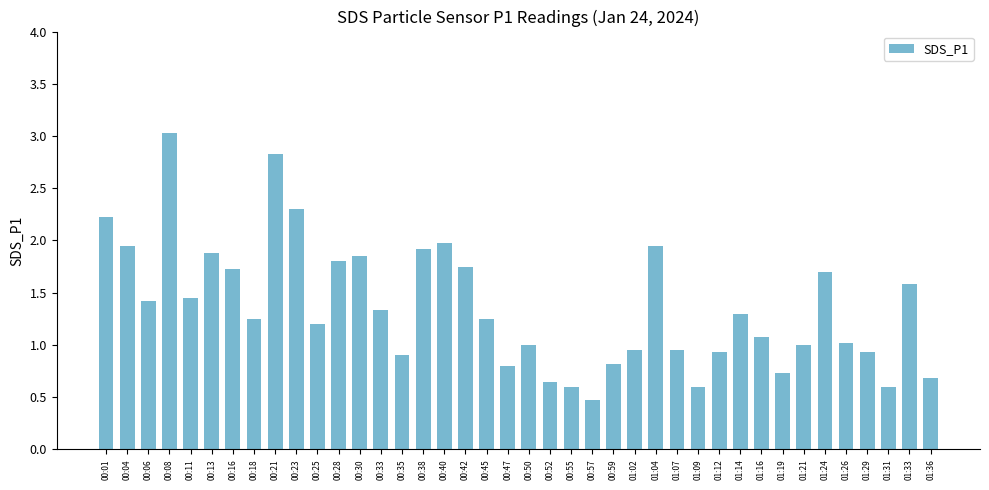

What position from the right is 00:59?

16